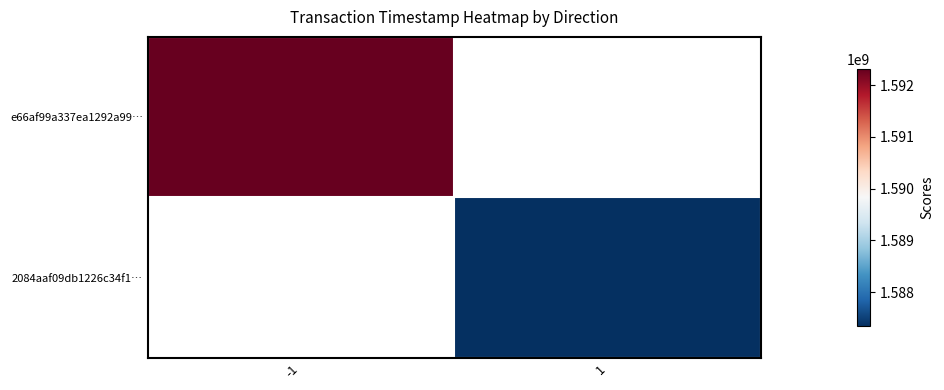

At which category does the chart reach its peak across all series?

-1